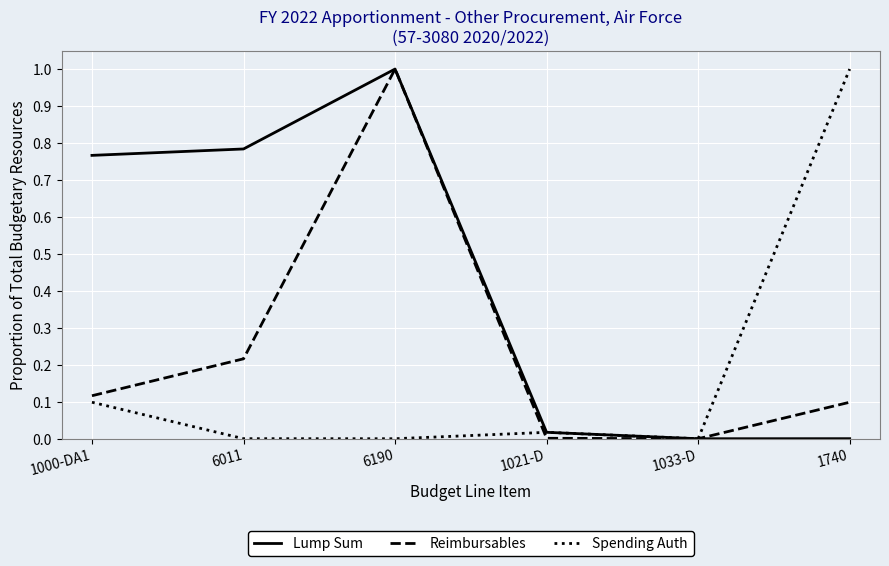

Which series changed the most between 6011 and 1740?

Spending Auth